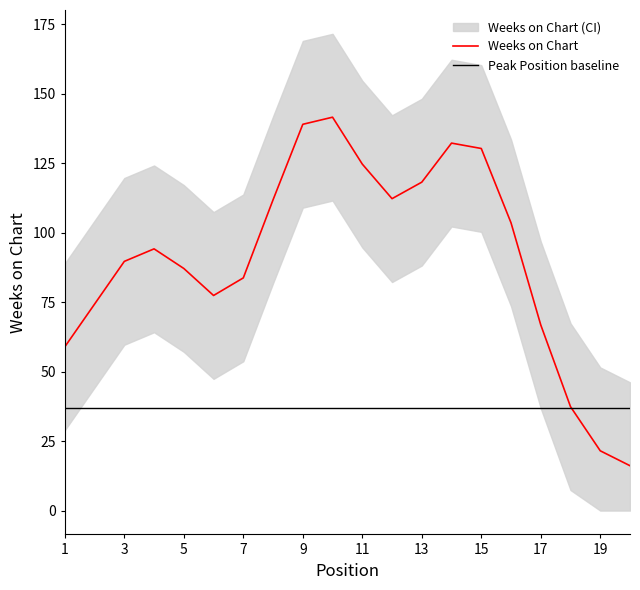

At which category does Peak Position reach its first local valley?

14